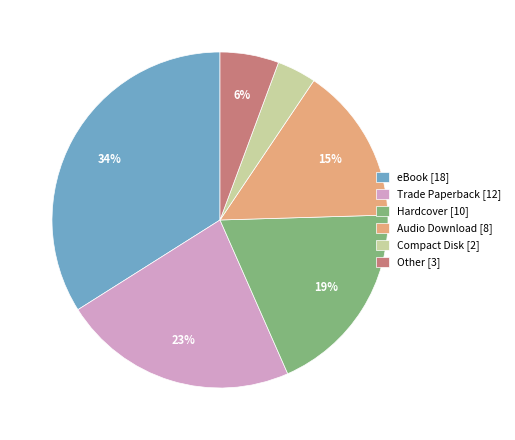

Between eBook and Audio Download, which is larger?

eBook